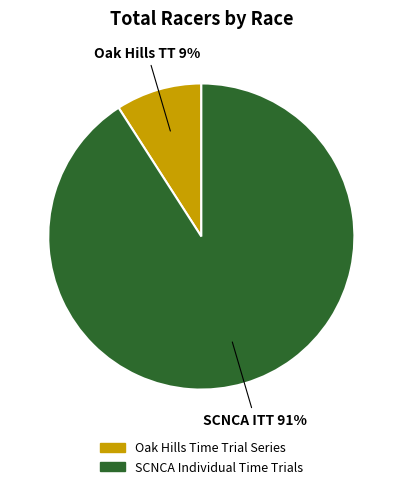

To the nearest percent, what percentage of the pie is SCNCA Individual Time Trials?

91%